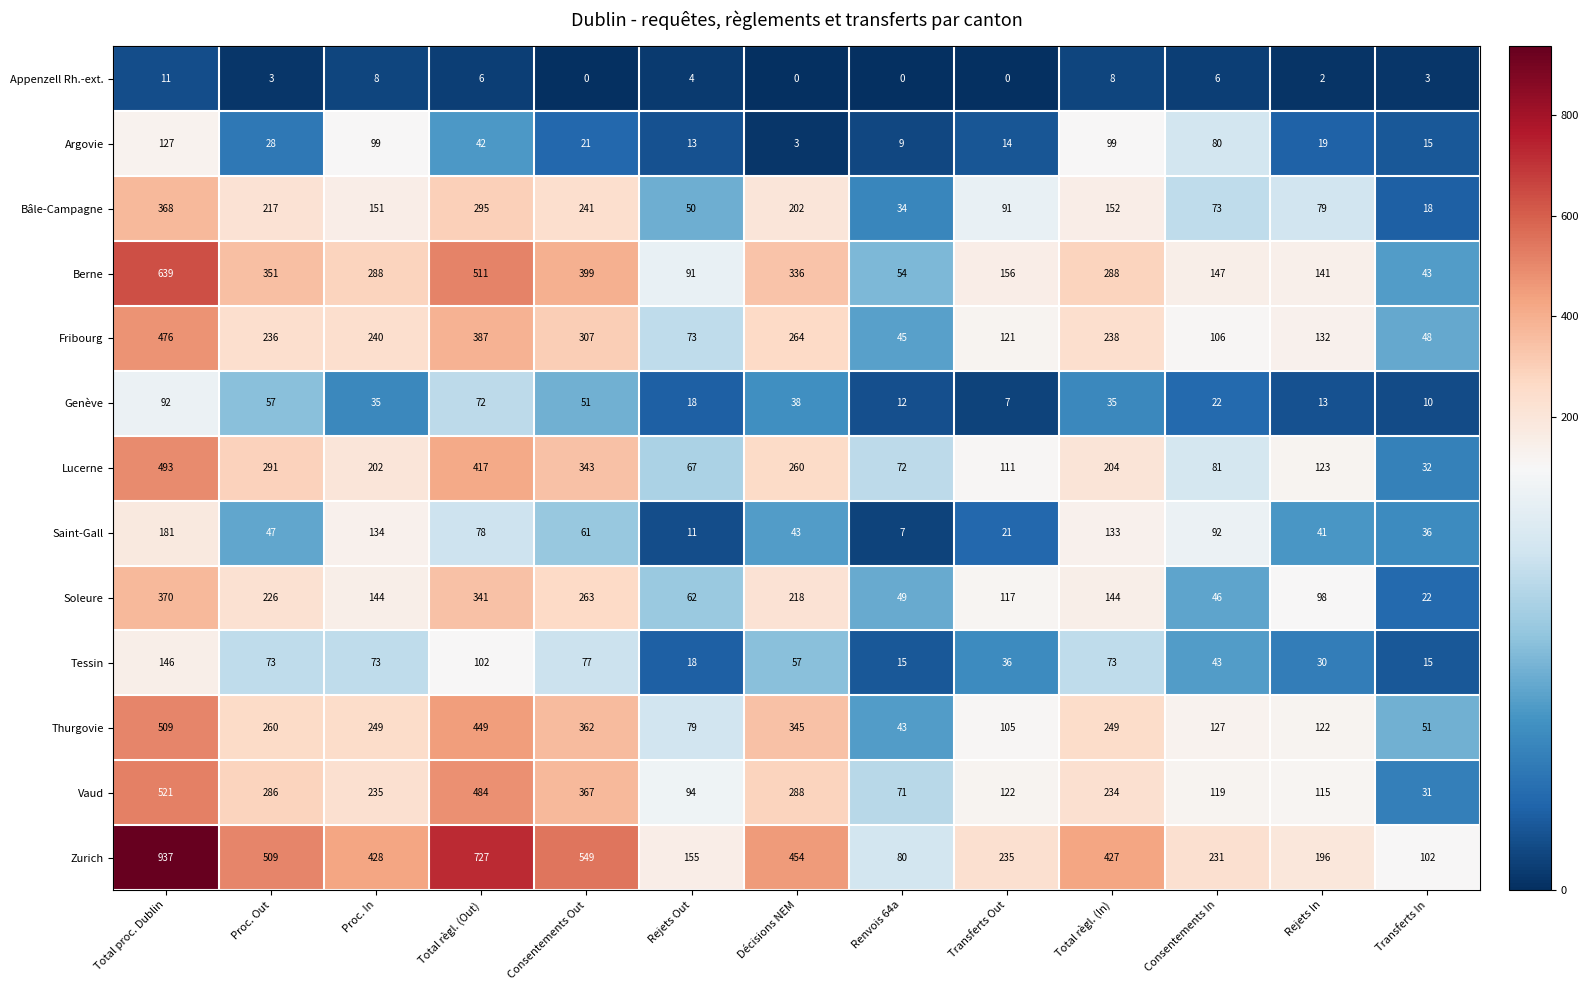

What is the lowest value of the Genève series?

7